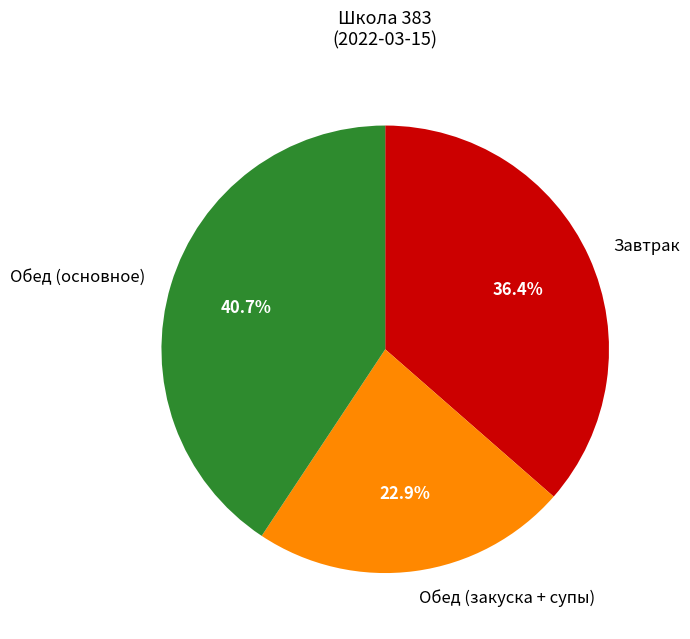

What percentage do Завтрак and Обед (закуска + супы) together represent?

59.3%